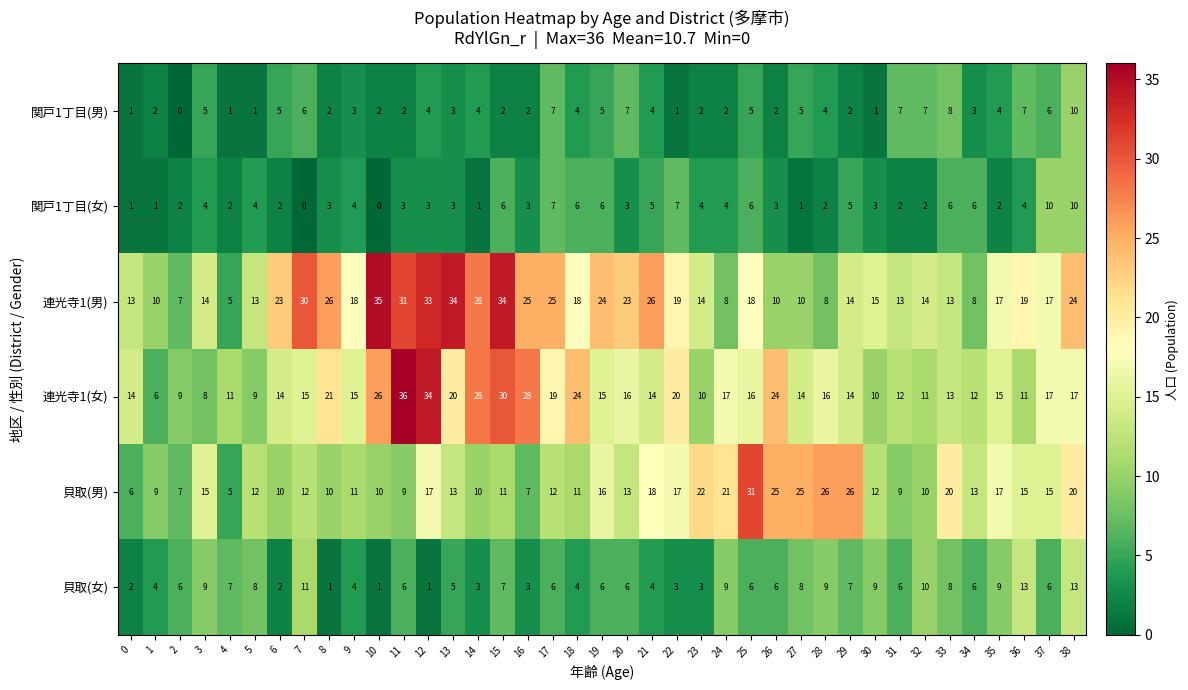

Is the value of 連光寺1(男) at 14 greater than the value of 貝取(男) at 26?

Yes